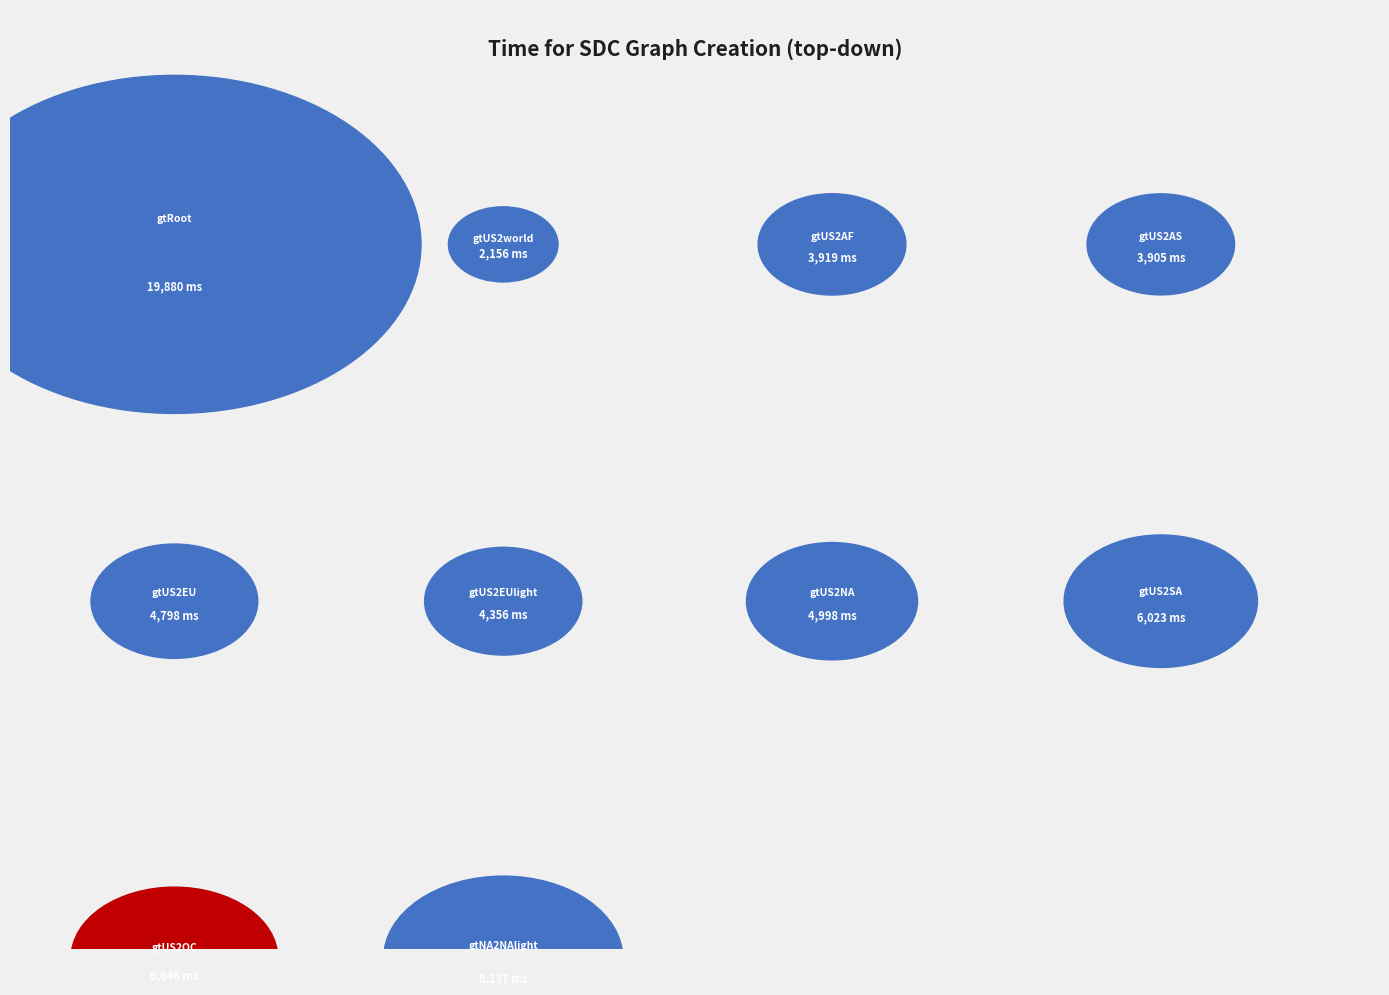

The insertion of gtUS2AS.wsml slice represents 6% of the pie. True or false?

True